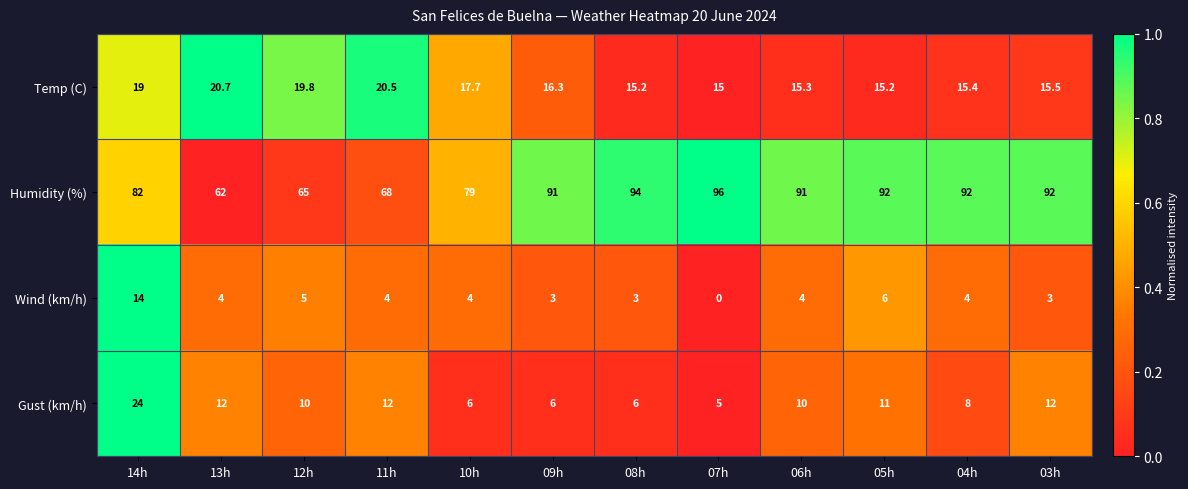

The Humidity (%) series shows 156.2 at 07h. True or false?

False